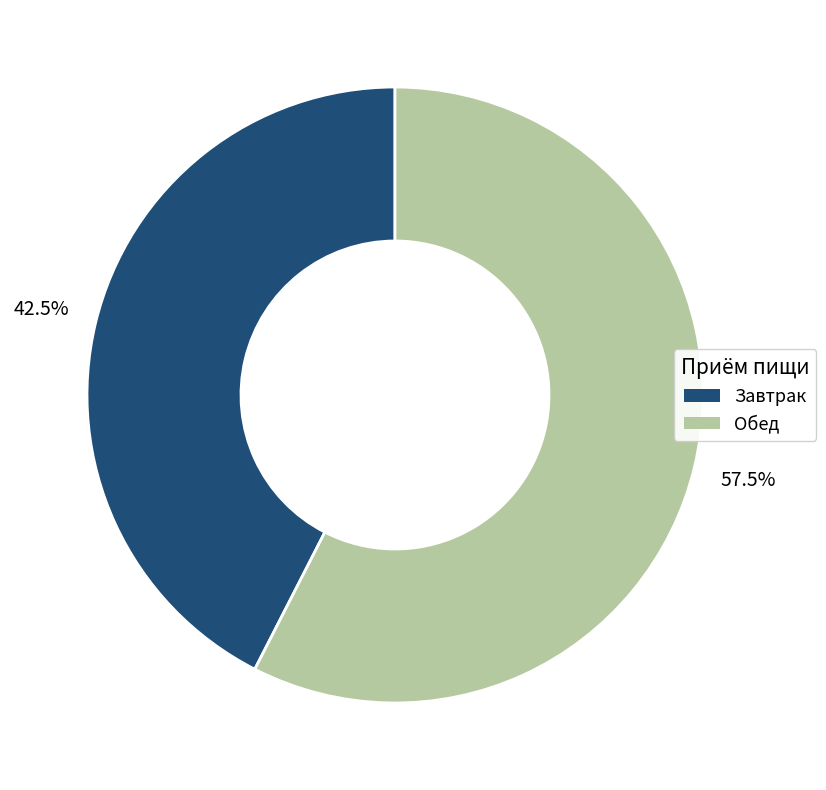

What is the smallest slice in the pie chart?

Завтрак